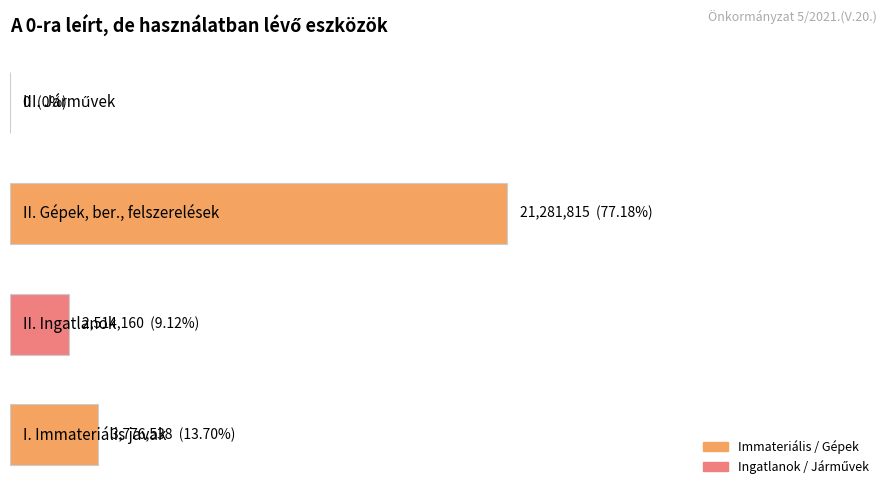

Are the bars horizontal?

Yes